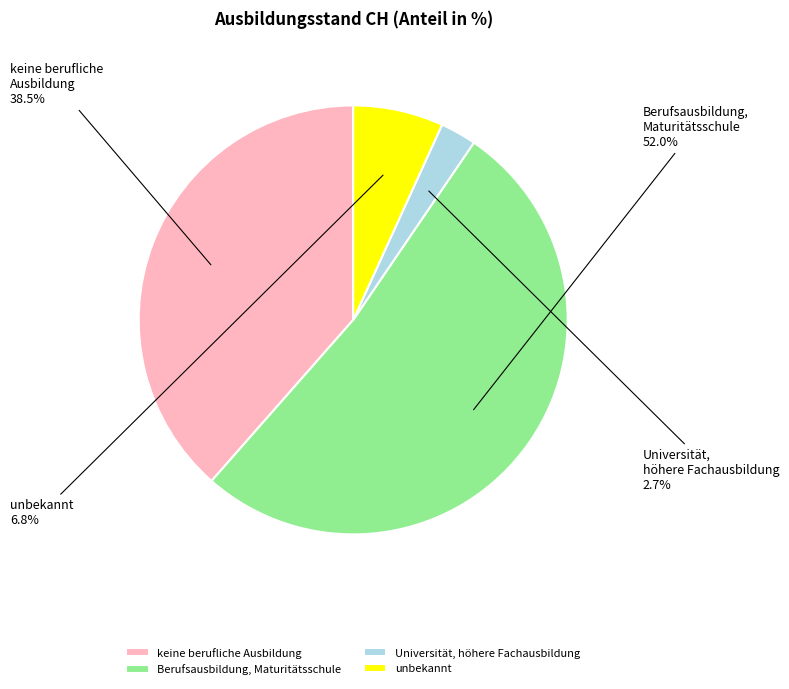

To the nearest percent, what is the average slice percentage?

25%